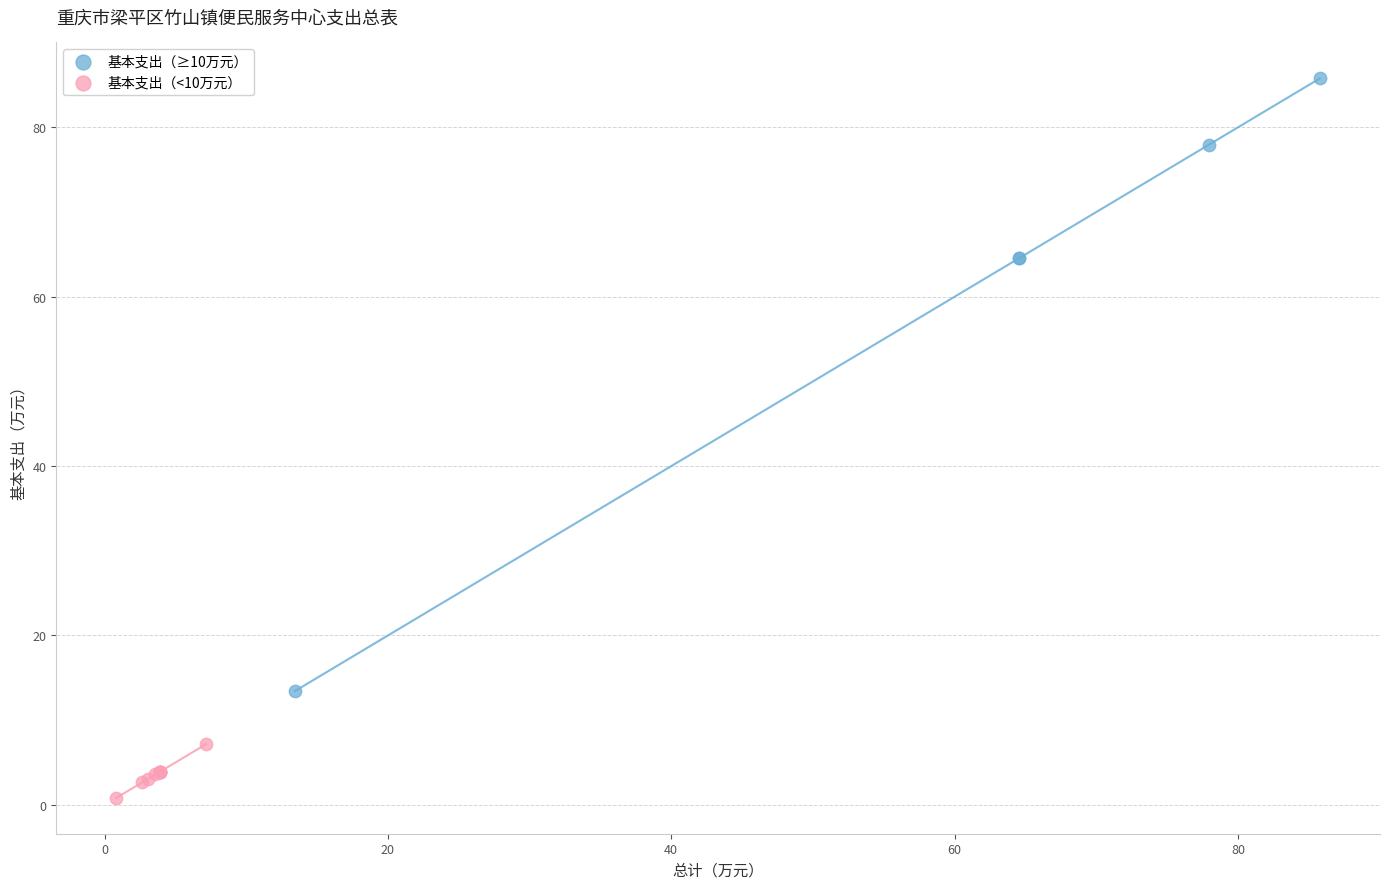

Which series reaches the minimum Y coordinate?

基本支出（<10万元）